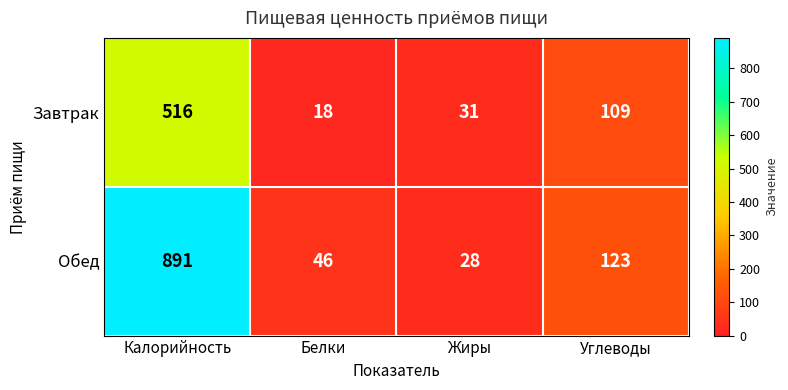

Which series has the largest range (max minus min)?

Обед